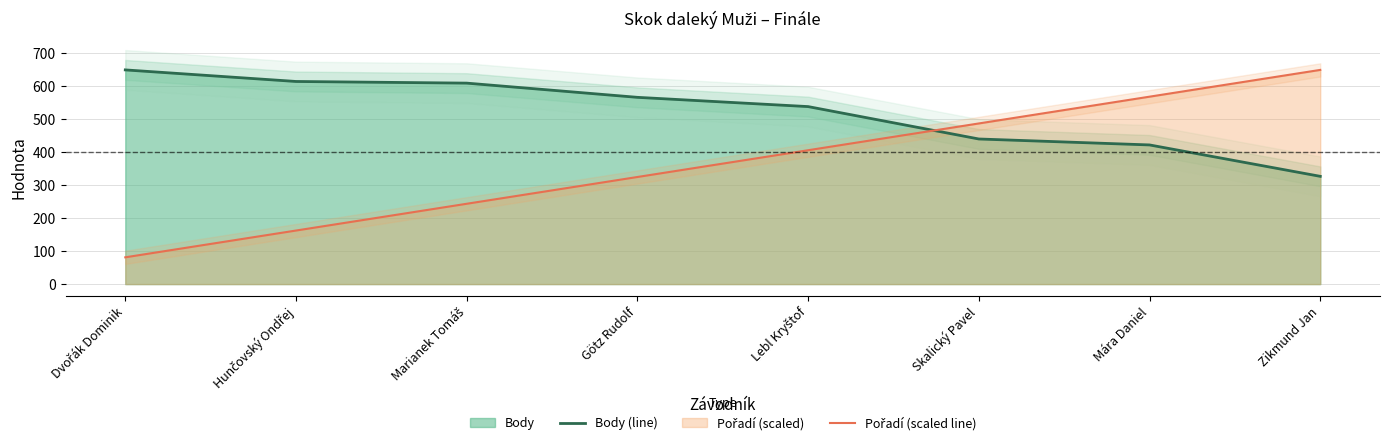

Does the chart have visible grid lines?

Yes